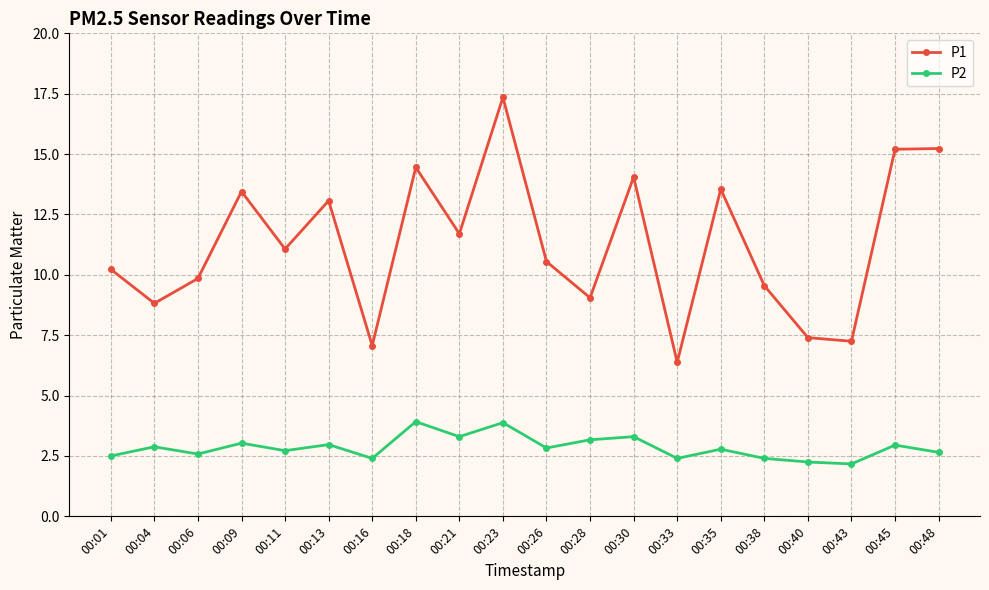

Which series has the widest spread of values?

P1